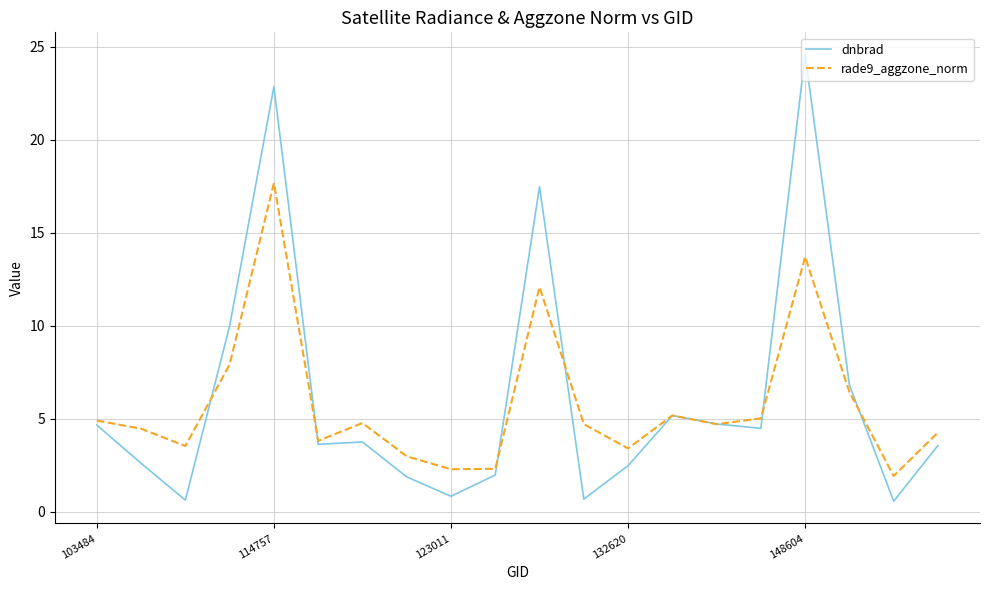

What is the highest value of the dnbrad series?

24.6